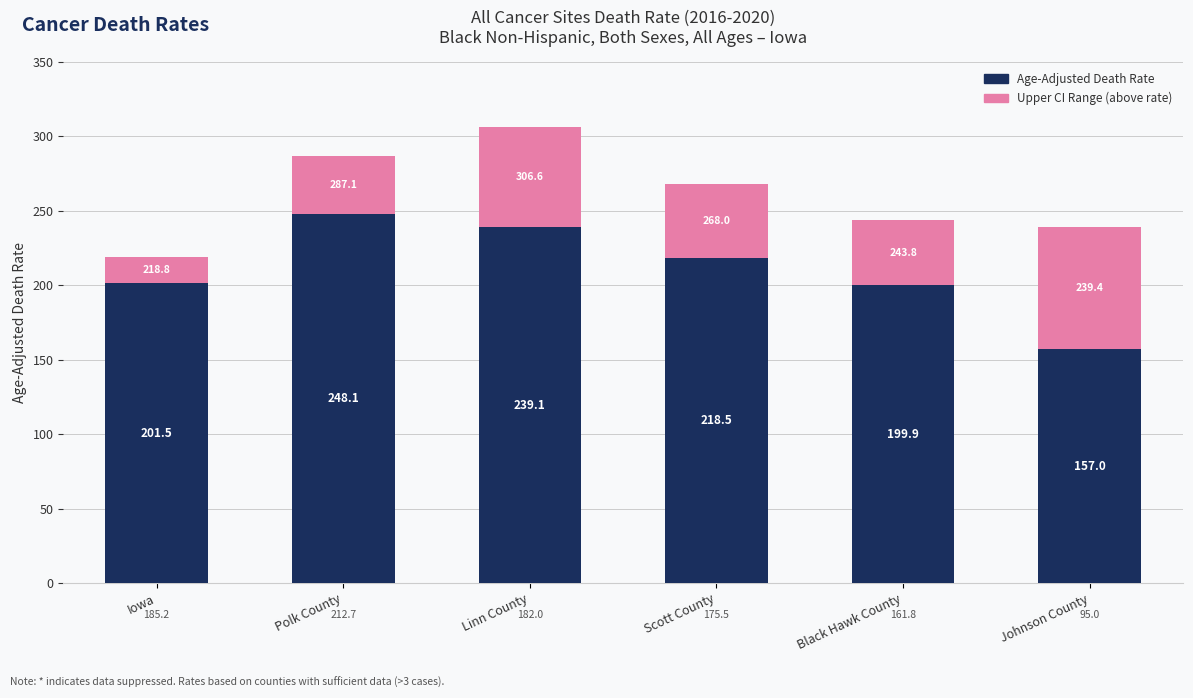

Does the chart contain any negative values?

No